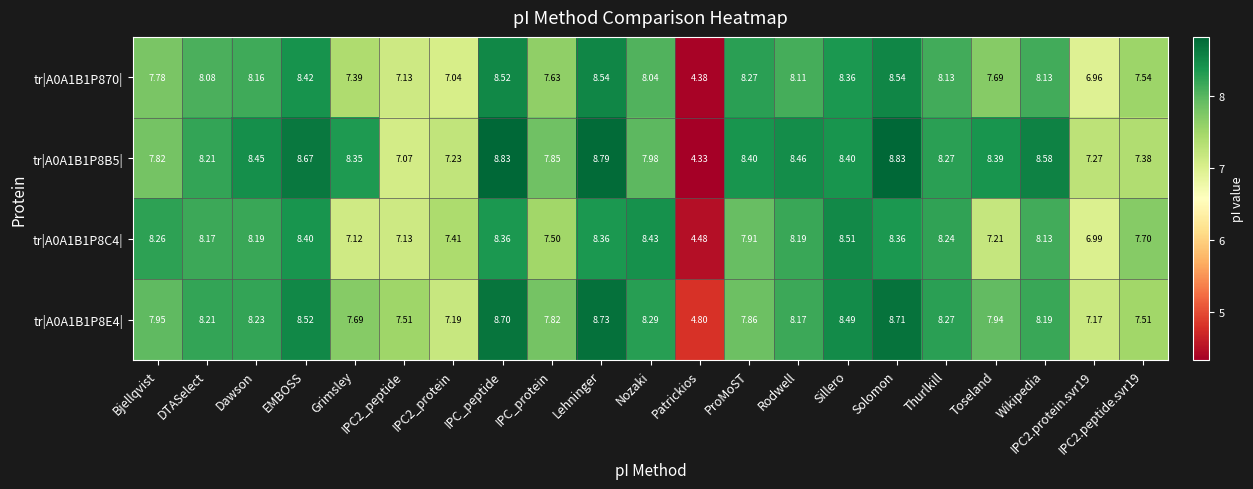

At which label does tr|A0A1B1P8B5| first exceed 8?

DTASelect